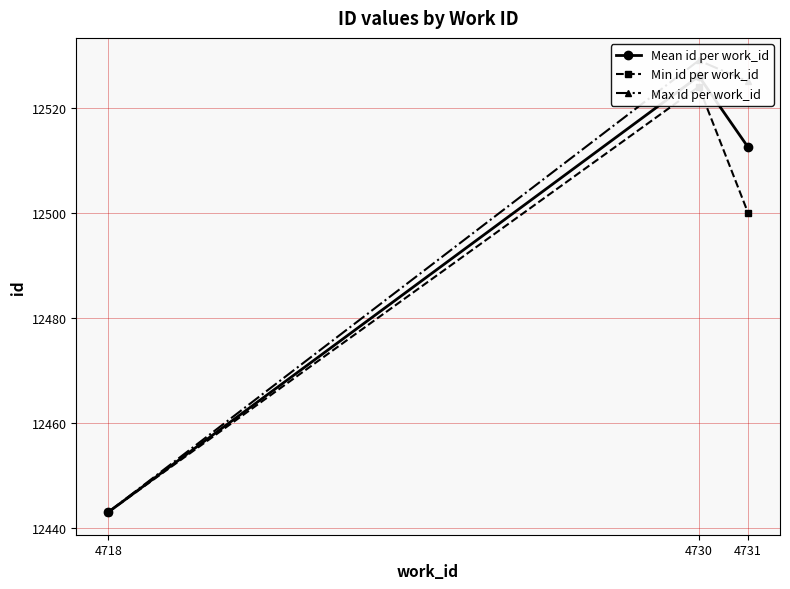

At which category is the sum across all series the highest?

4730